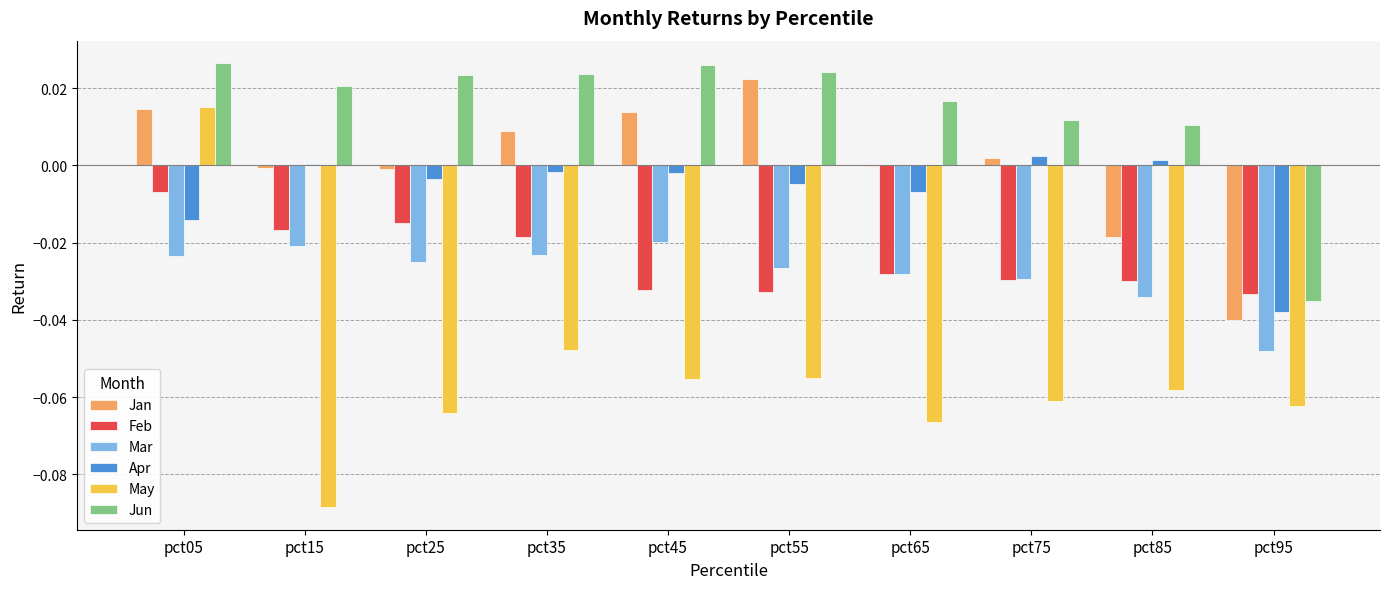

Which series has the largest total across all categories?

Jun